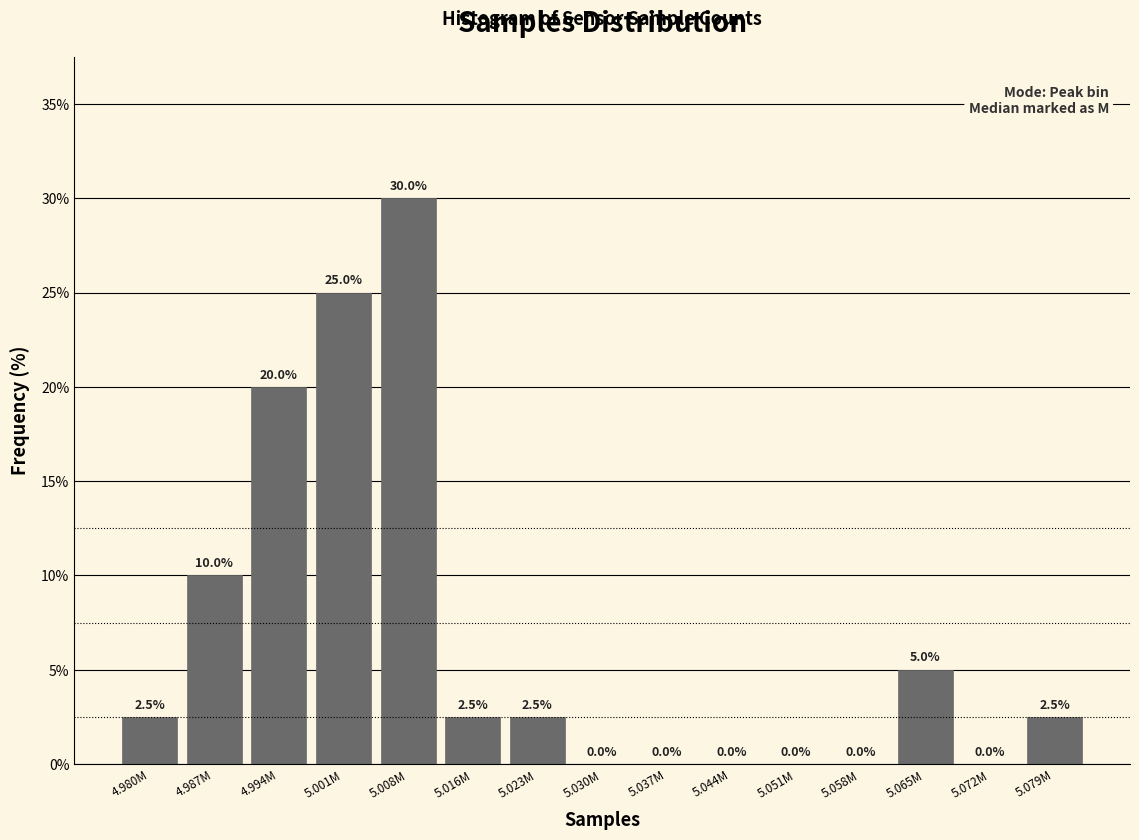

Reading right to left, what are all the values shown in this chart?

5.079M=2.5	5.072M=0.0	5.065M=5.0	5.058M=0.0	5.051M=0.0	5.044M=0.0	5.037M=0.0	5.030M=0.0	5.023M=2.5	5.016M=2.5	5.008M=30.0	5.001M=25.0	4.994M=20.0	4.987M=10.0	4.980M=2.5